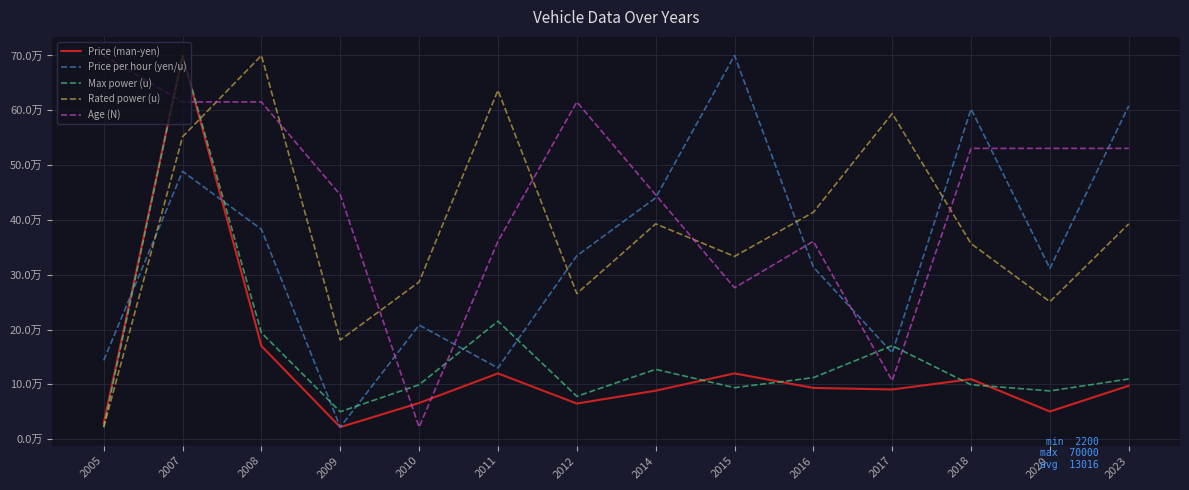

Which label corresponds to the smallest value in the chart?

2009